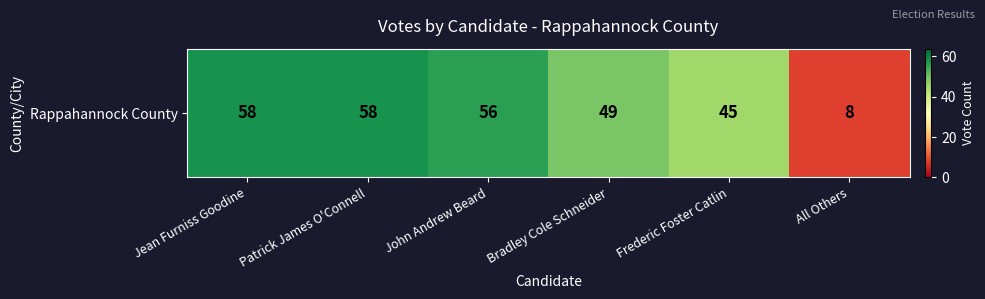

How many values exceed 56?

2